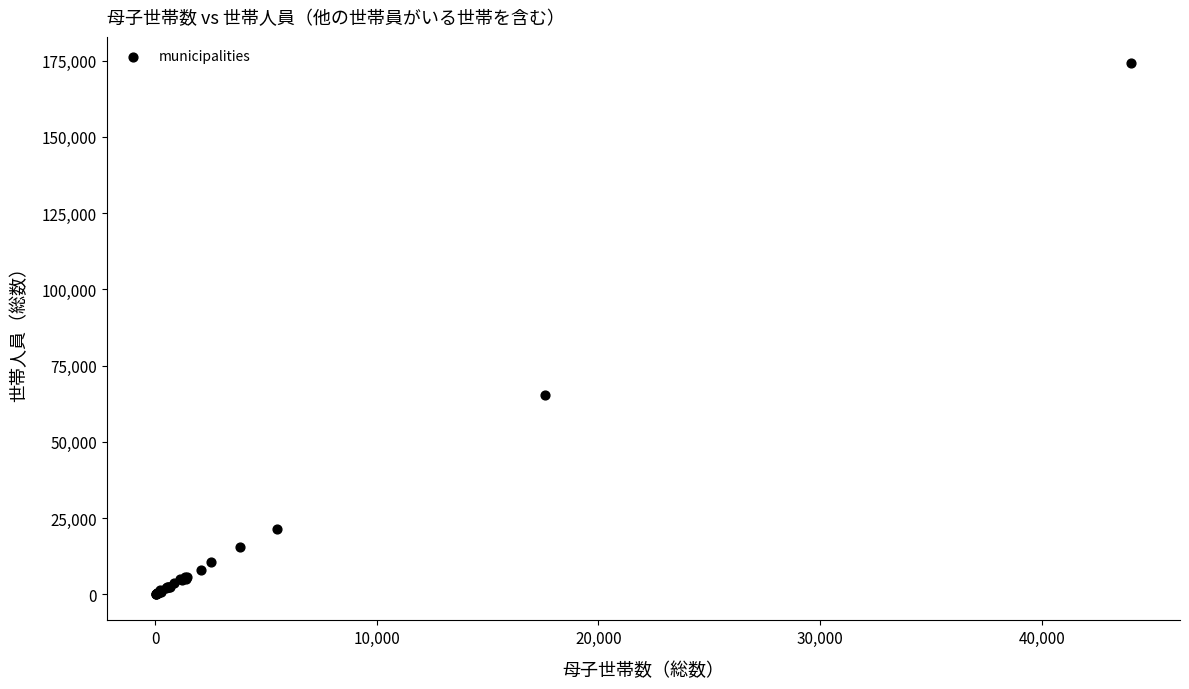

What Y value in the scatter plot is closest to 87144?

65511